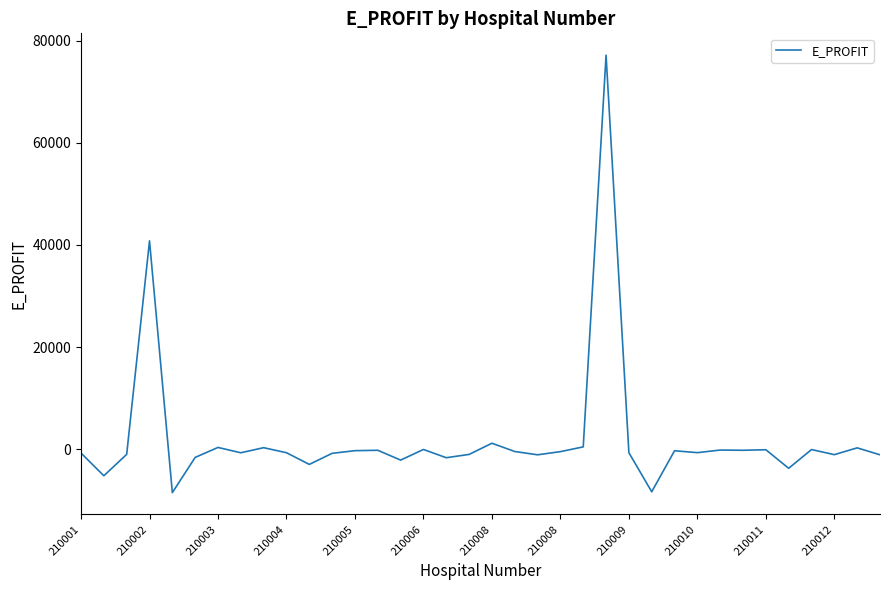

What is the greatest value displayed?

77135.1